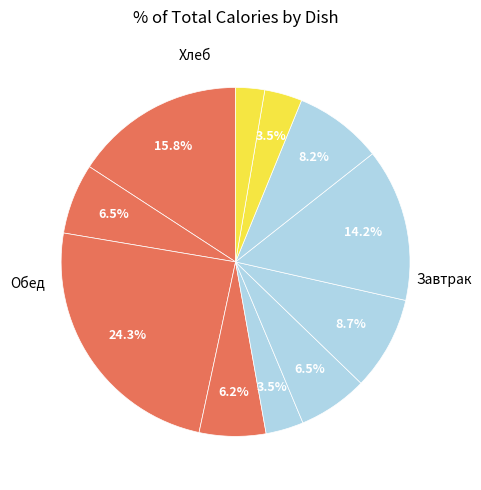

How many slices are in this pie chart?

11